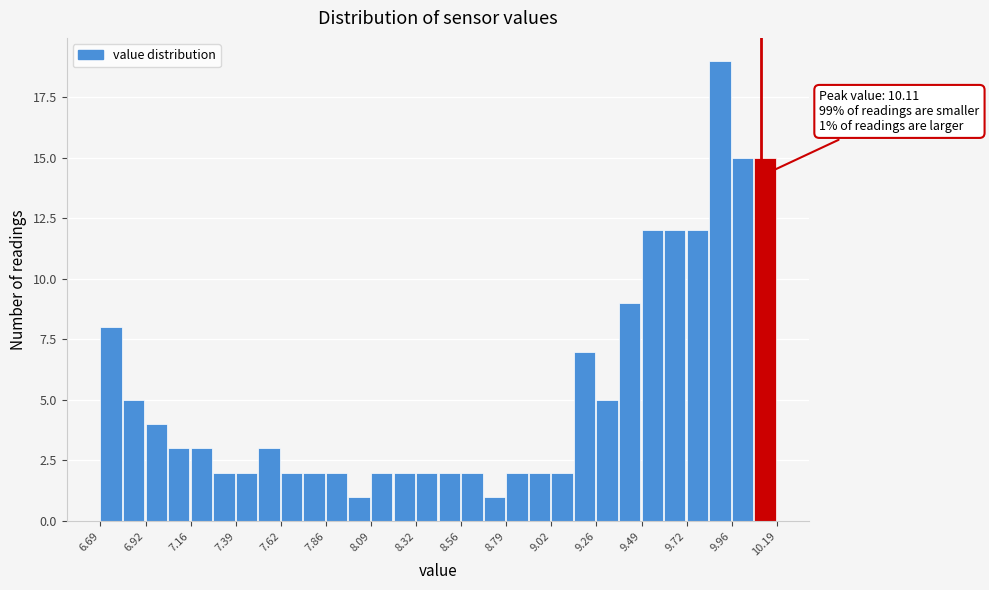

Read against the x-axis, roughly where is the centre of the tallest bar?

9.90